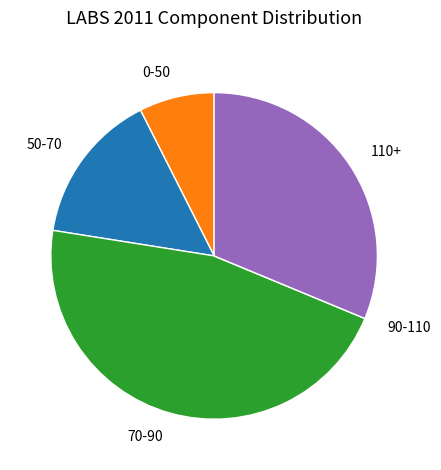

Is there a majority slice in this chart?

No